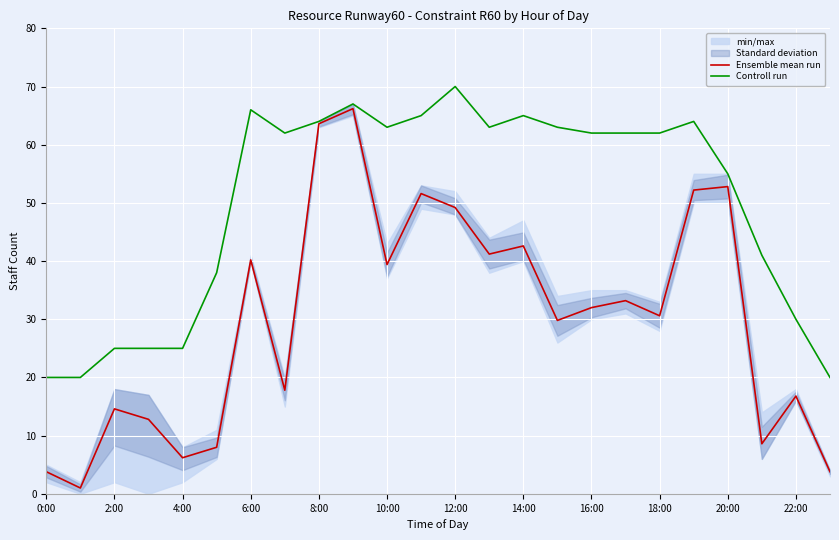

The value of Ensemble mean run at 20:00 is 52.8. True or false?

True